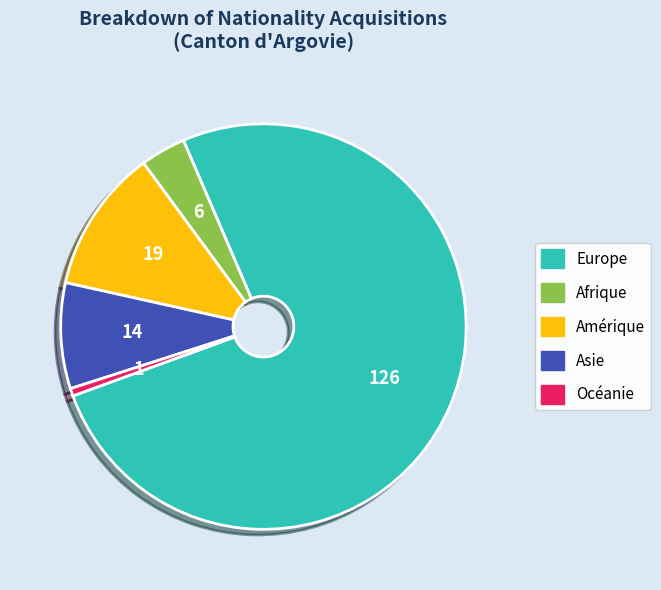

Which has a higher value, Afrique or Asie?

Asie